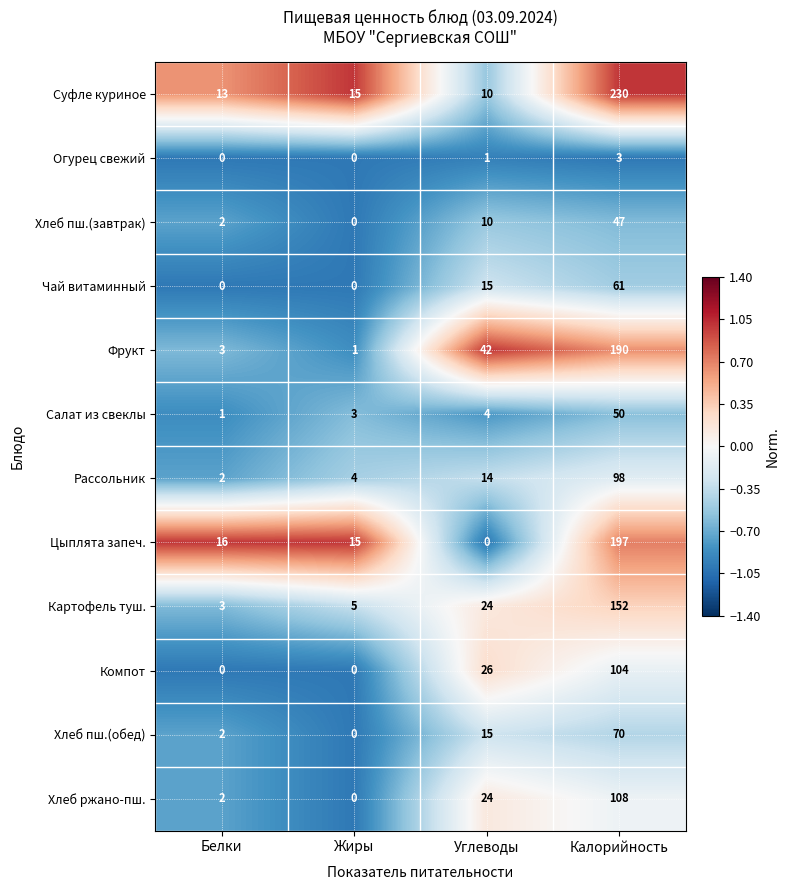

List the series in order of their peak value, lowest first.

Огурец свежий, Хлеб пш.(завтрак), Салат из свеклы, Чай витаминный, Хлеб пш.(обед), Рассольник, Компот, Хлеб ржано-пш., Картофель туш., Фрукт, Цыплята запеч., Суфле куриное